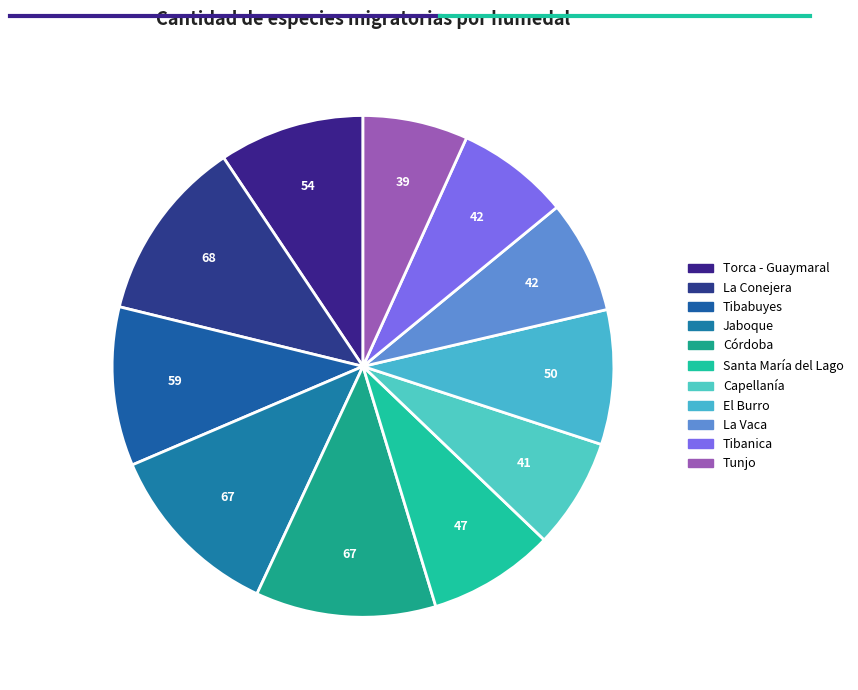

What is the smallest slice in the pie chart?

Tunjo